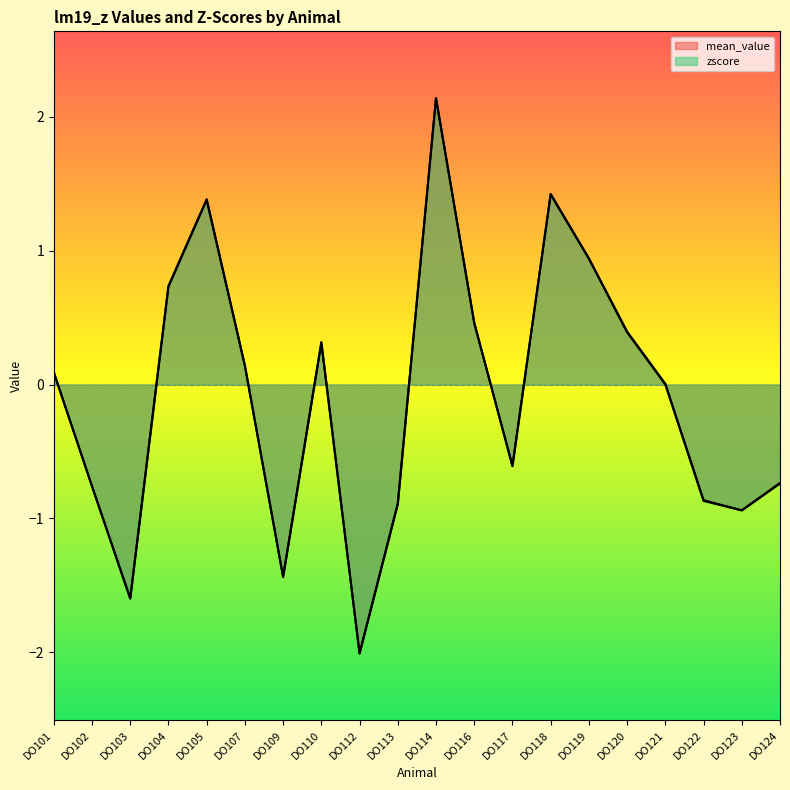

At how many categories does at least one series exceed 0?

11